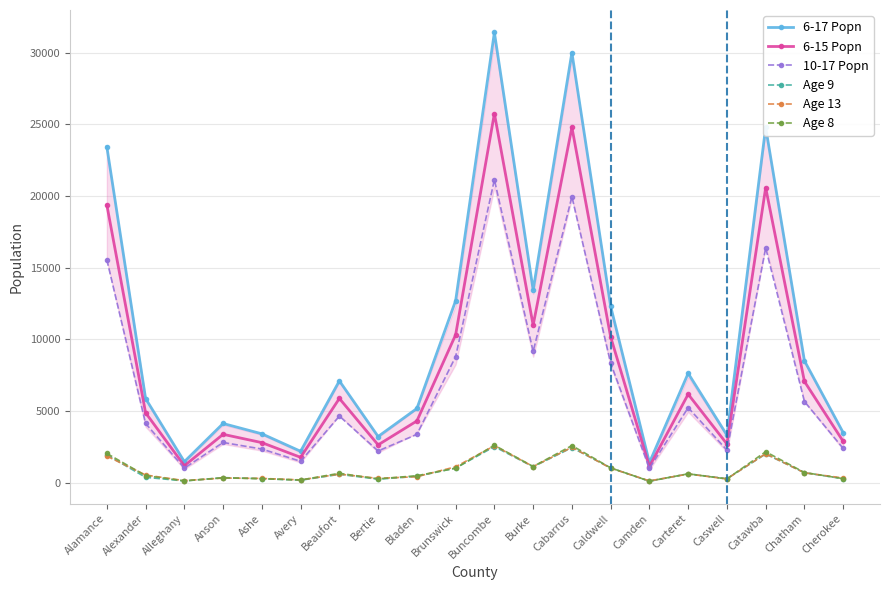

At which label does Age 8 first exceed 613?

Alamance